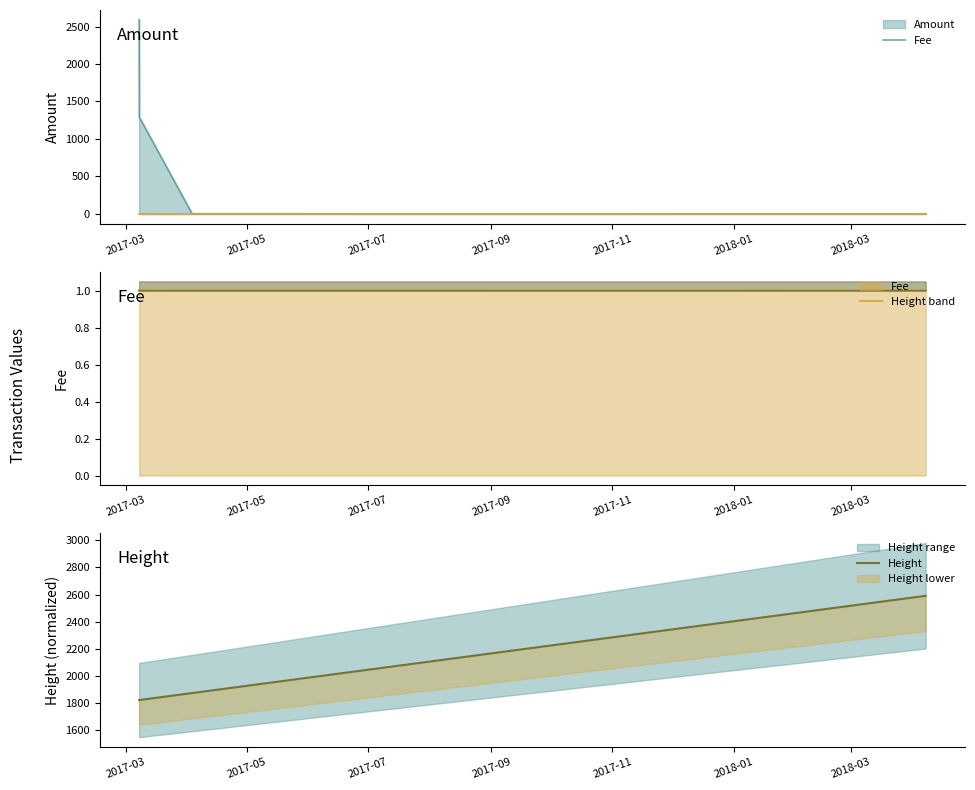

The chart shows a value of 2922.5 at 2017-11. True or false?

False